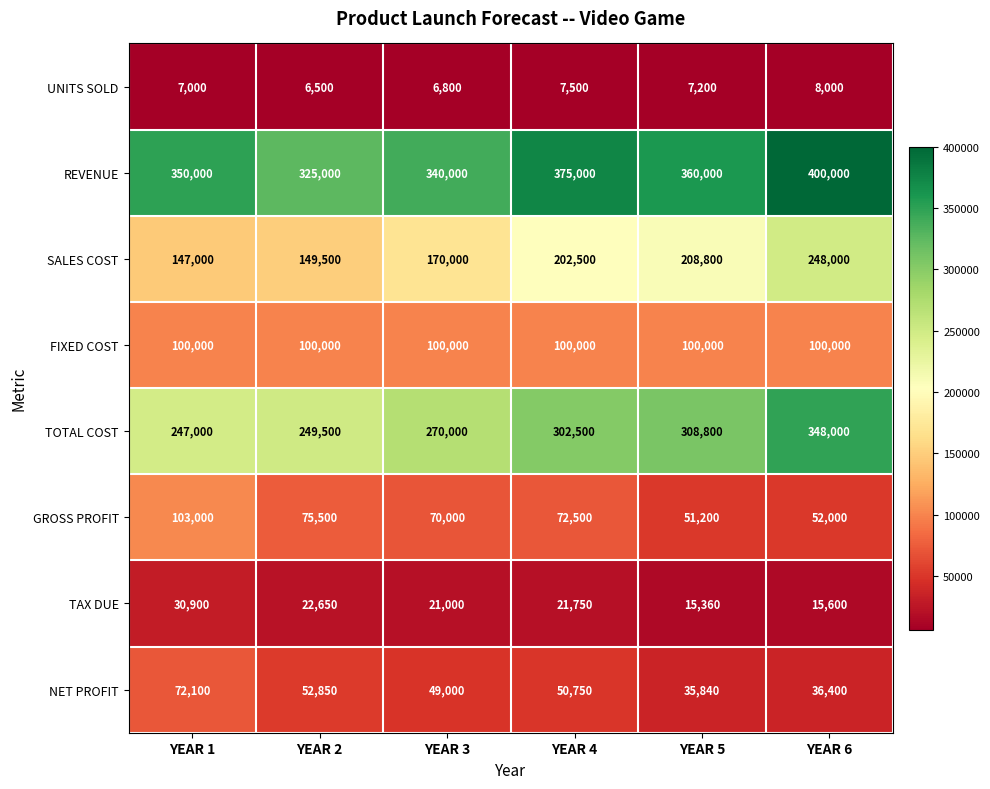

The REVENUE series shows 375000 at YEAR 4. True or false?

True